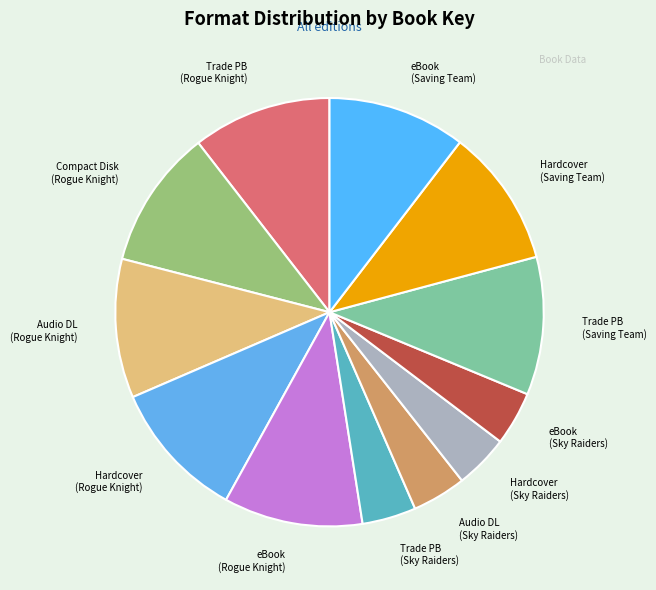

True or false: Hardcover (Rogue Knight) accounts for 10% of the total.

True